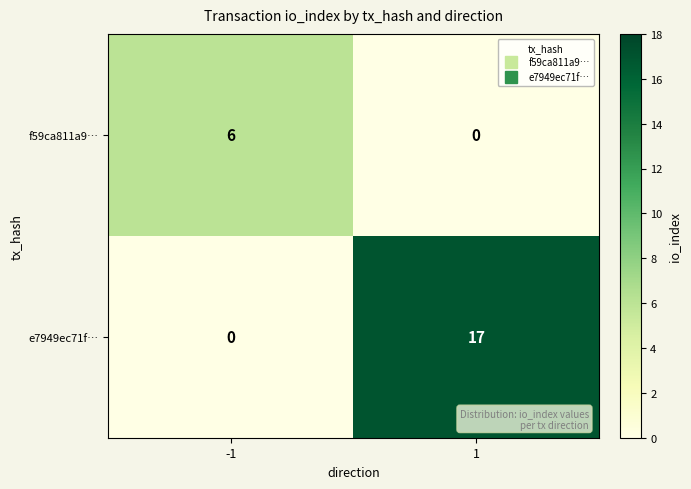

What value does the f59ca811a9… series have at -1?

6